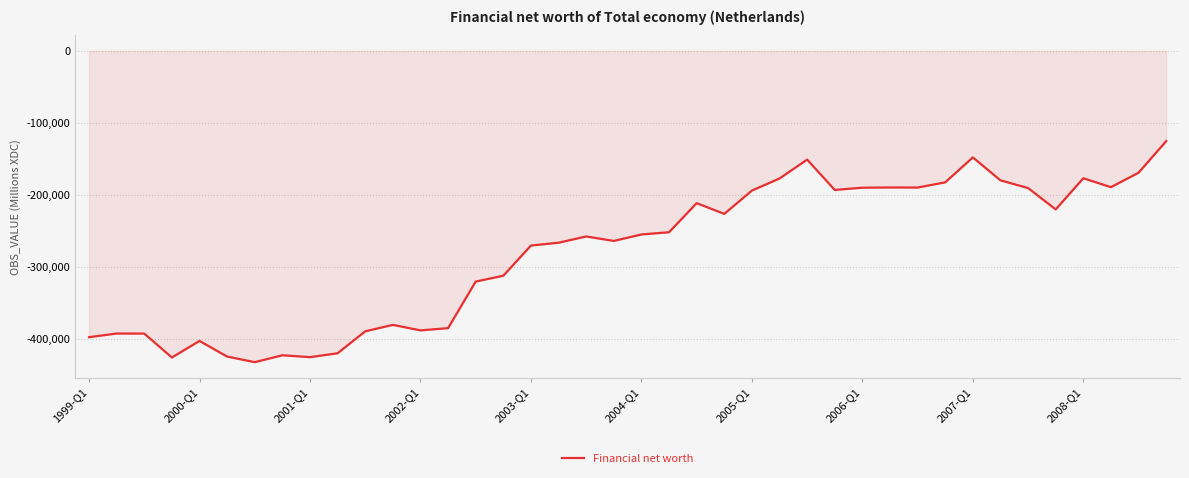

What is the minimum value shown in the chart?

-431559